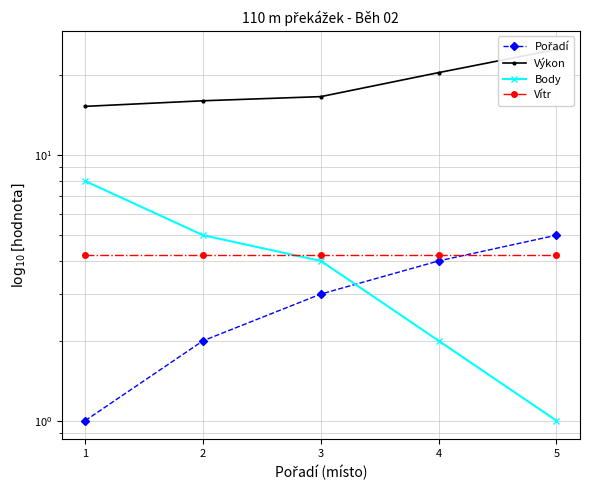

True or false: Pořadí has more than 1 interior local peaks.

False